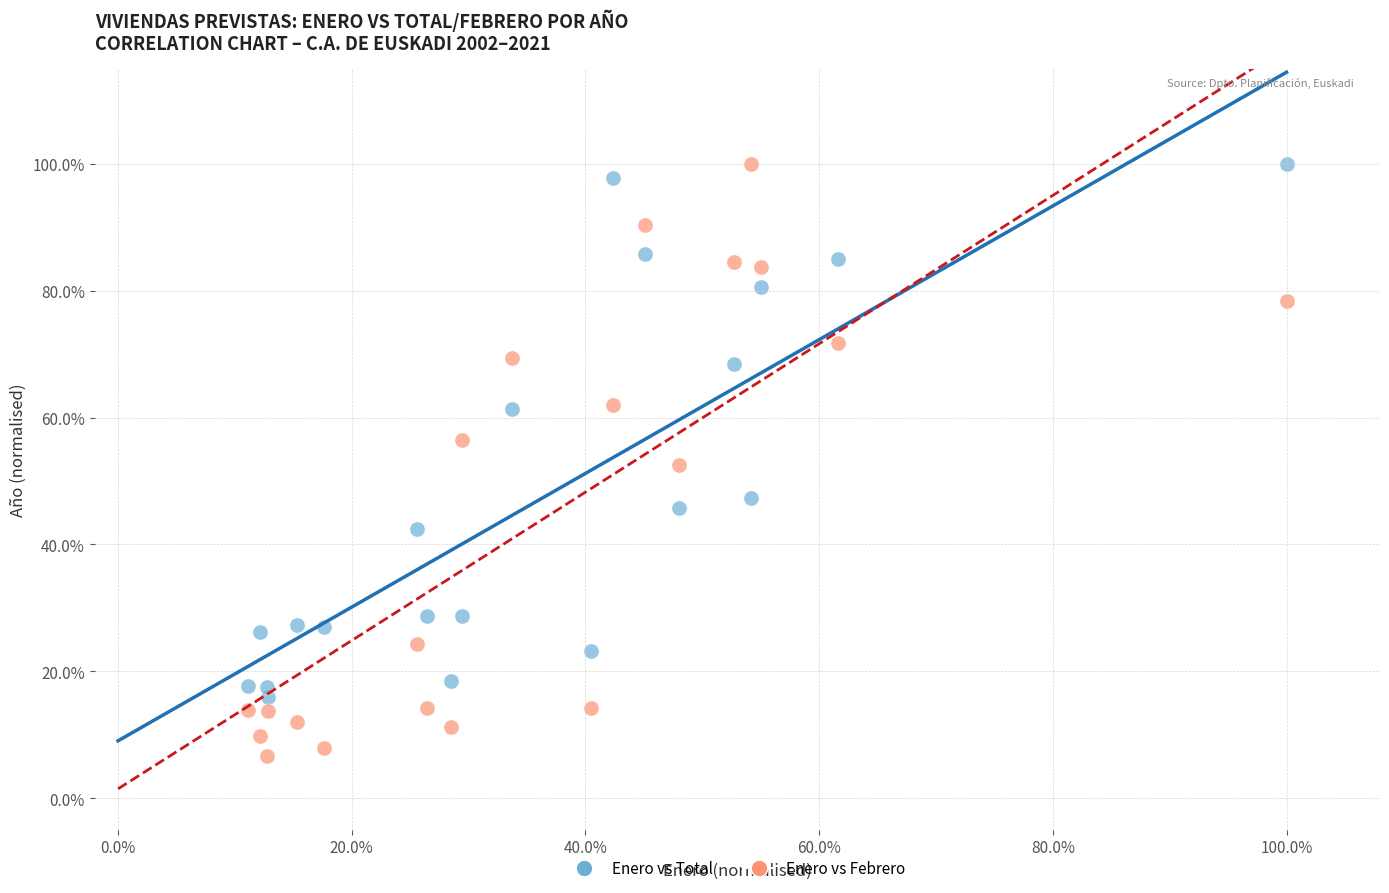

Which series reaches the minimum Y coordinate?

Enero vs Febrero